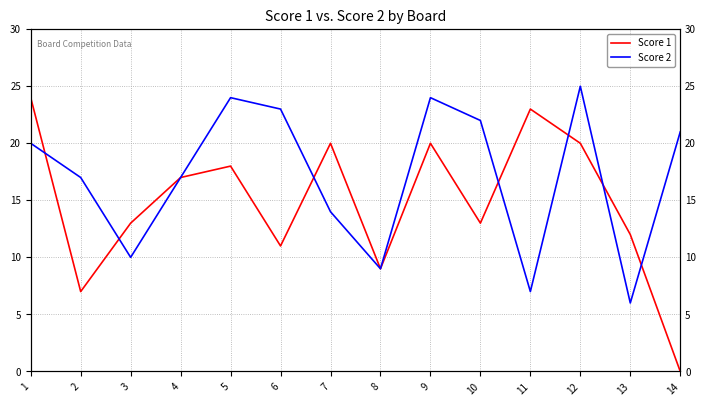

What is the total value across all series at 13?

18